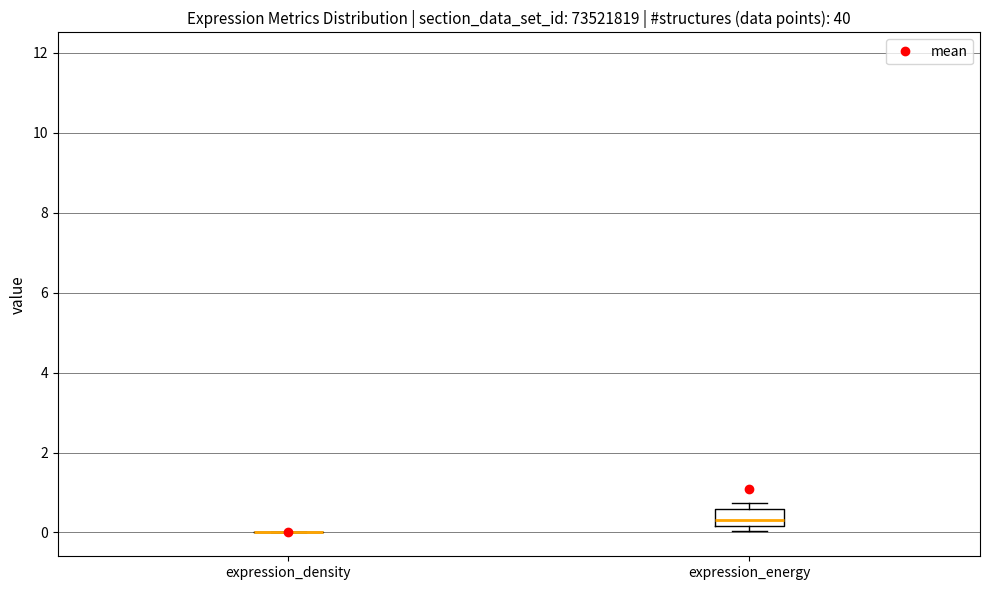

Which box is the tallest, from its lower edge to its upper edge?

expression_energy